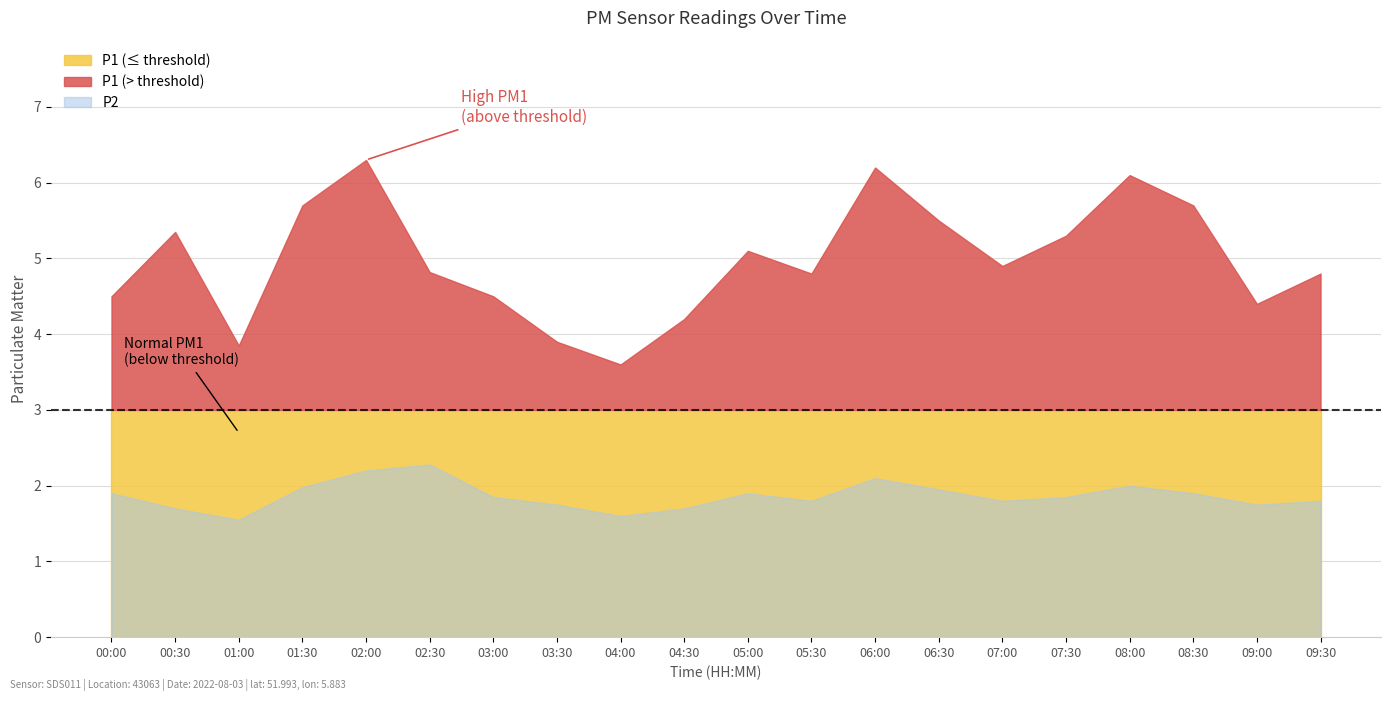

What is the value of the P2 point at the 16th from the left?

1.9